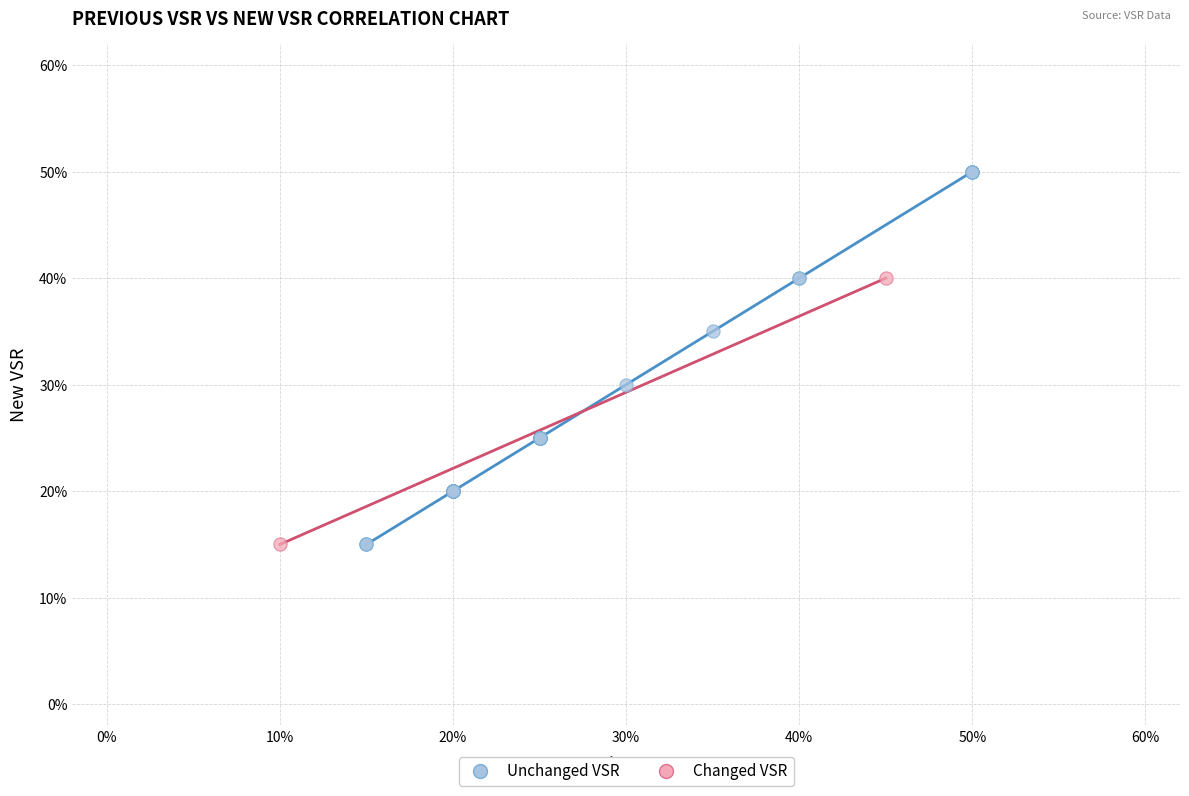

What are all the series names shown in the legend?

Unchanged VSR, Changed VSR